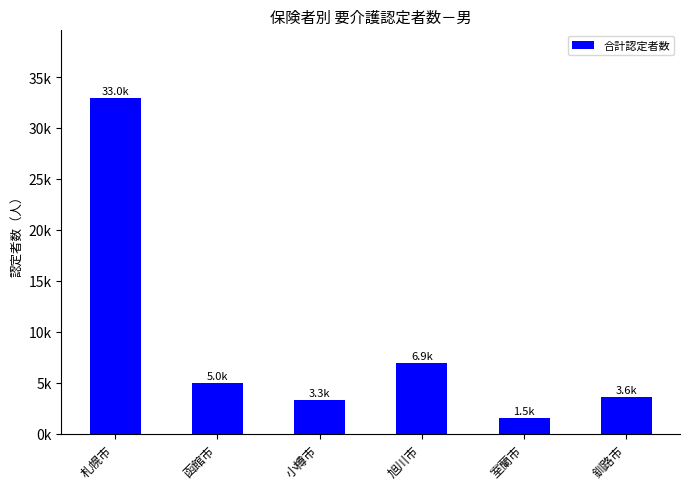

Are the bars horizontal?

No